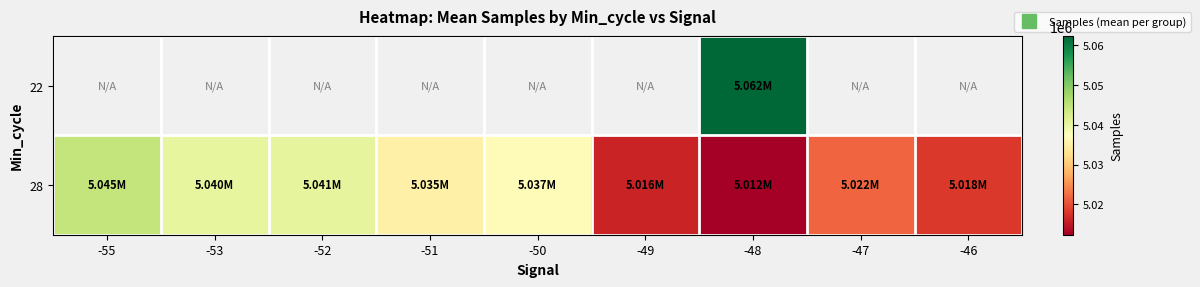

Rank the series by their average value, from lowest to highest.

22, 28